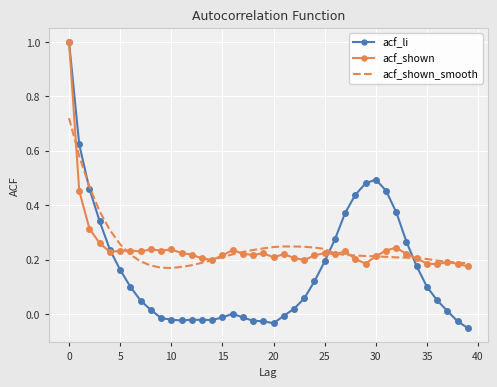

What is the greatest value displayed?

1.0